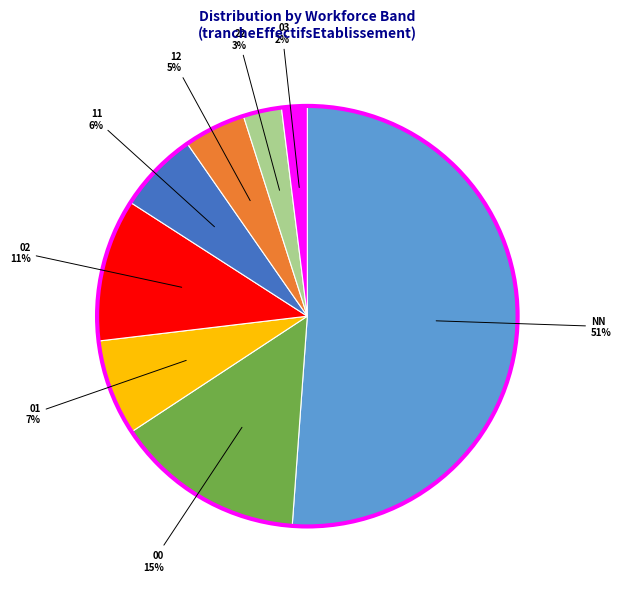

Is there any slice that represents more than half of the pie?

Yes